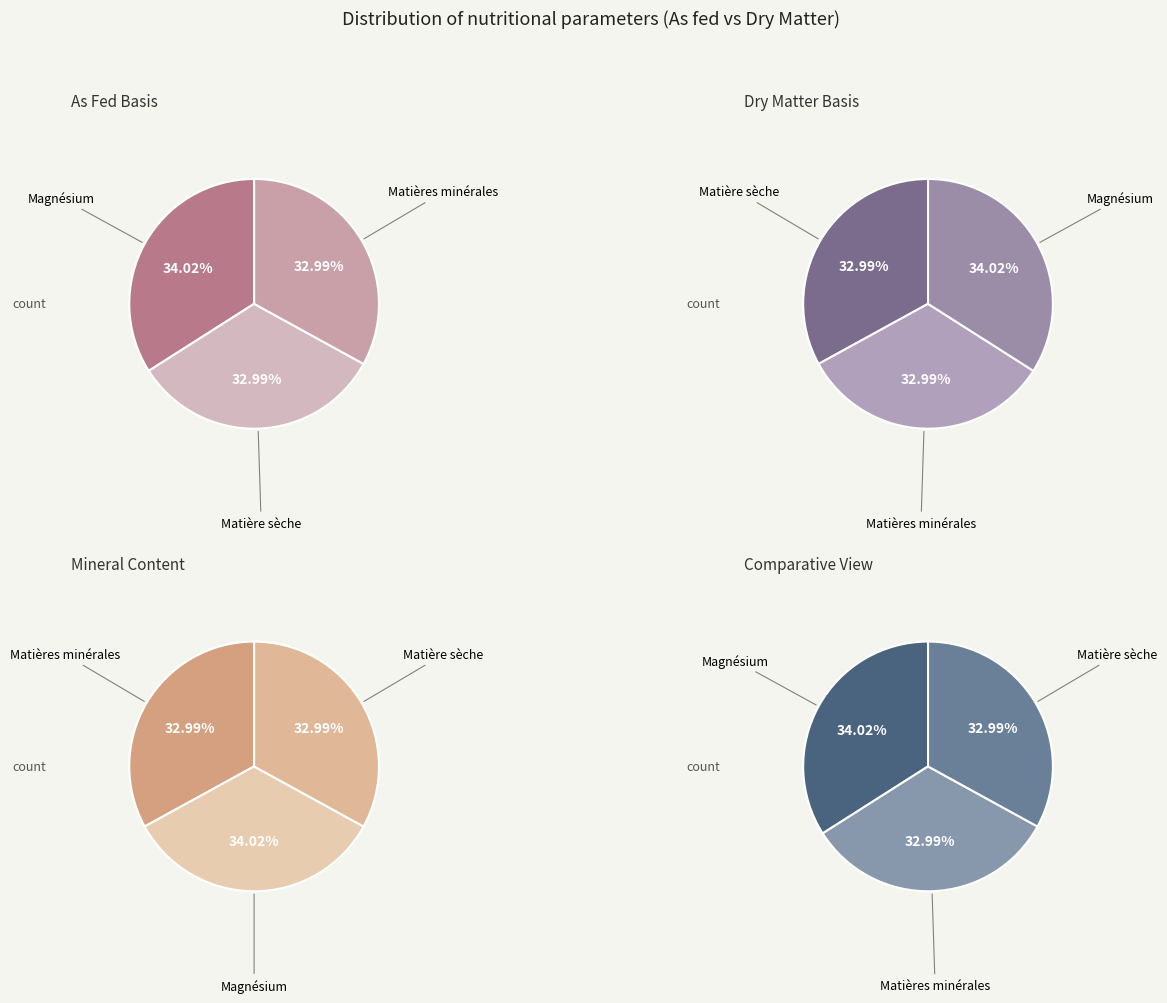

Is it true that Matière sèche is 47% of the pie?

False